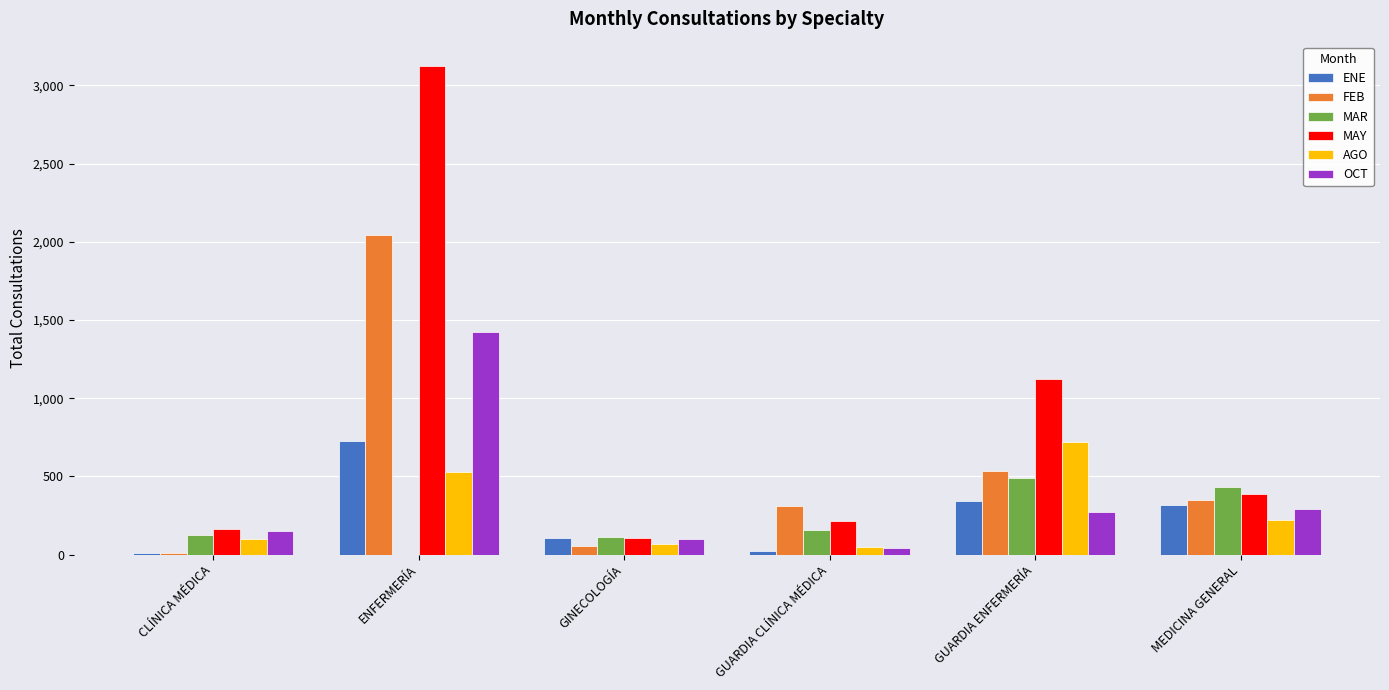

What is the difference between the FEB values at MEDICINA GENERAL and GUARDIA CLÍNICA MÉDICA?

39